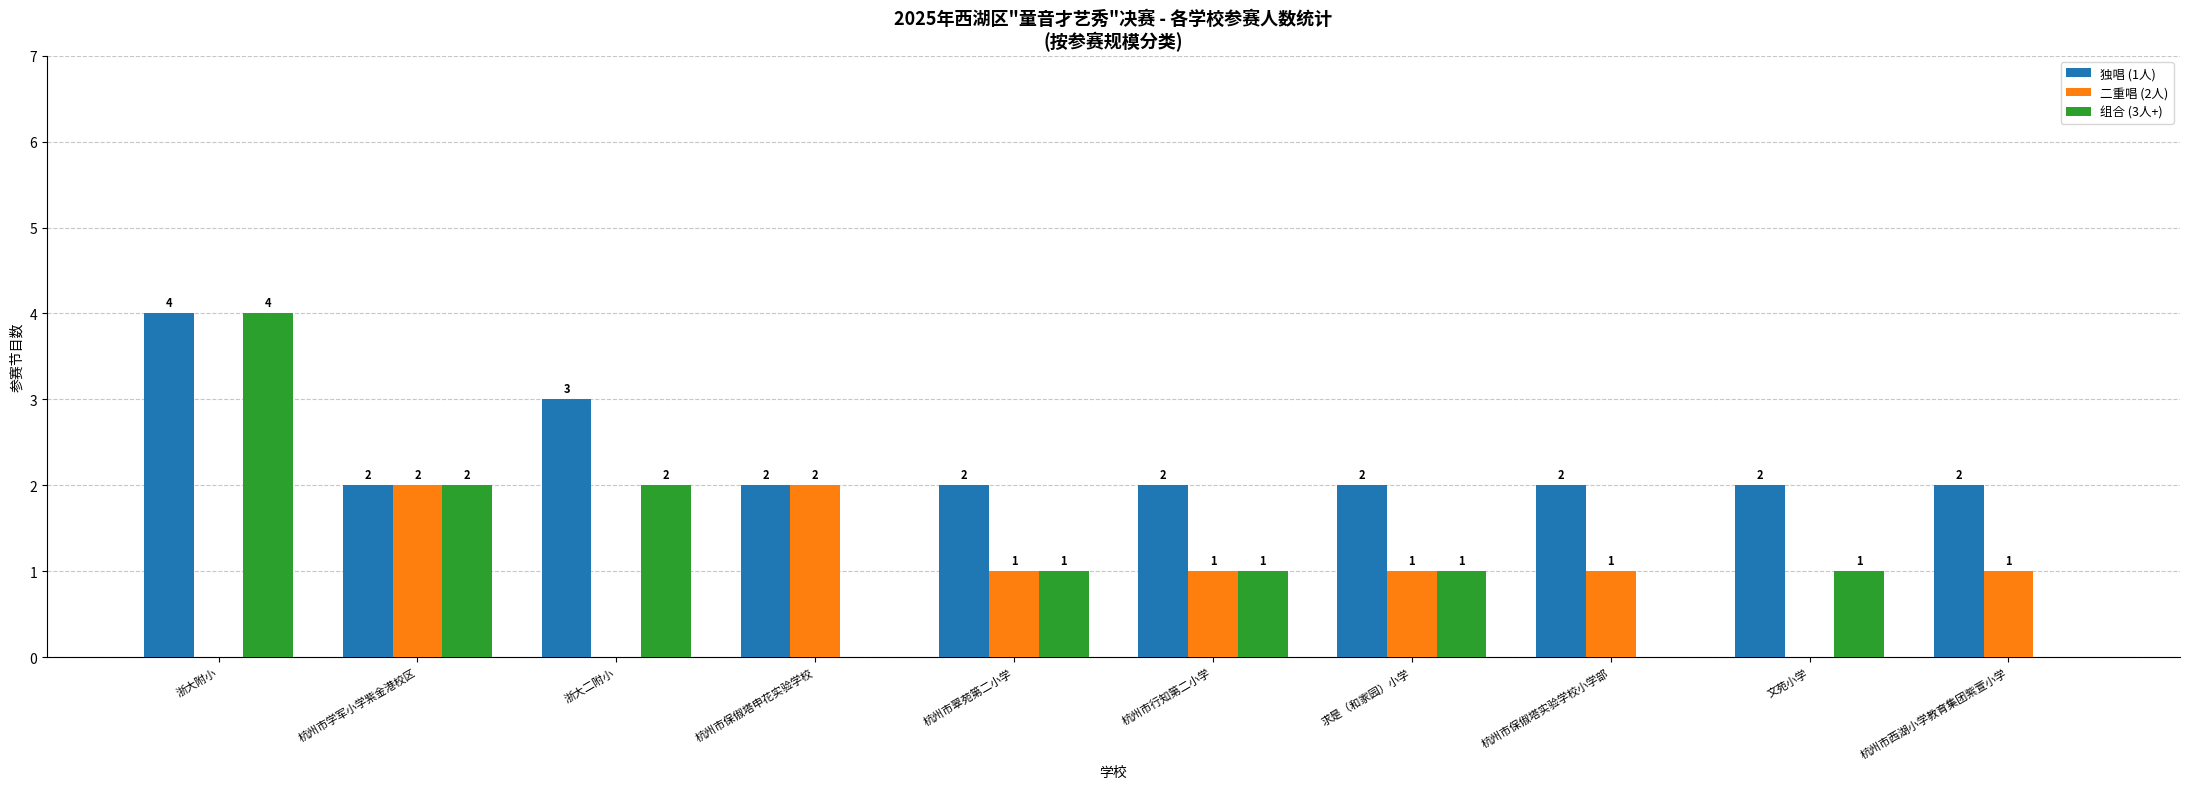

What is the sum of the 组合 (3人+) values at 杭州市西湖小学教育集团紫萱小学 and 浙大附小?

4